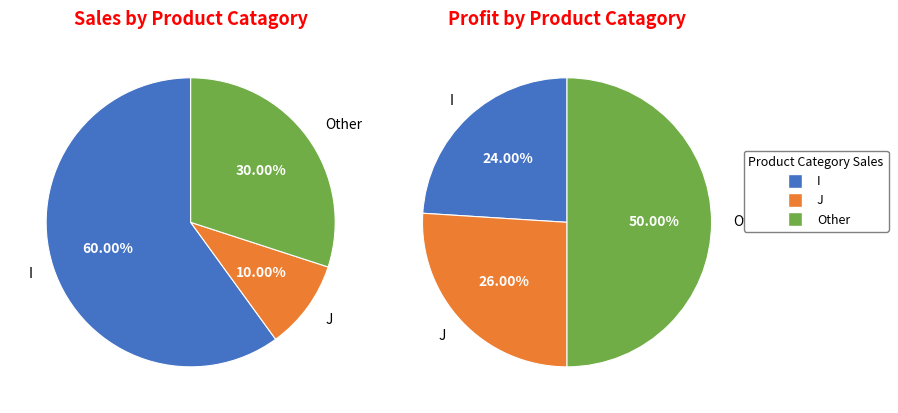

To the nearest percent, what is the difference between the Other and J slice percentages?

20%